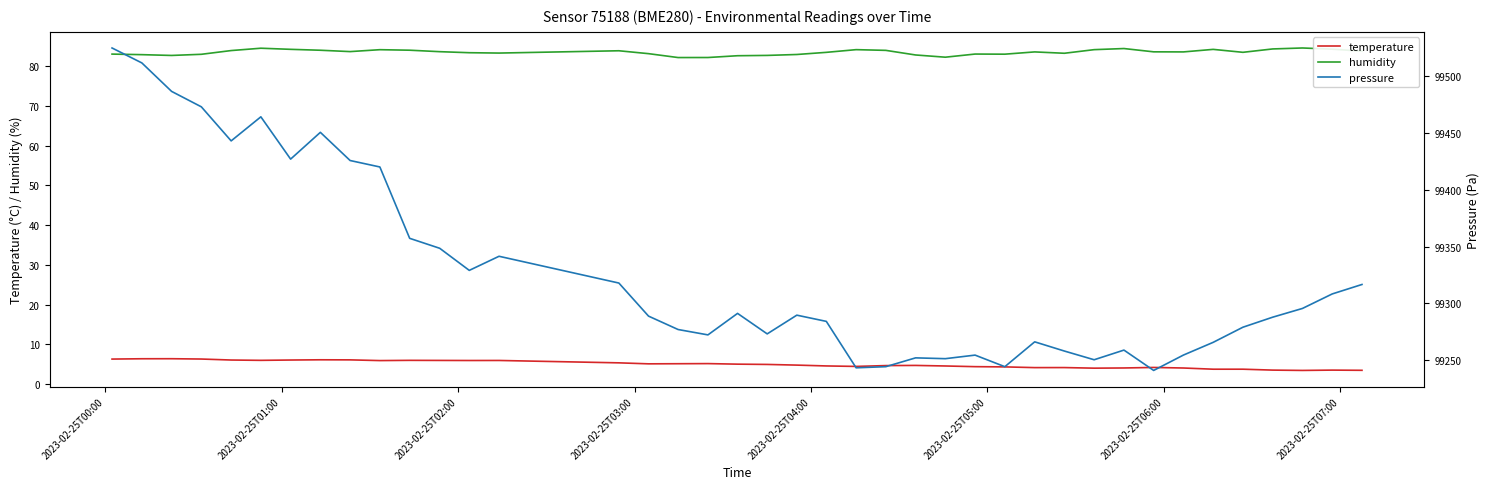

Reading left to right, list all the values displayed in this chart.

temperature: 6.3	6.4	6.4	6.3	6.0	6.0	6.0	6.1	6.1	5.9	6.0	5.9	5.9	5.9	5.3	5.1	5.1	5.1	5.0	4.9	4.8	4.5	4.4	4.6	4.7	4.5	4.4	4.3	4.1	4.1	4.0	4.0	4.2	4.0	3.7	3.7	3.5	3.4	3.5	3.5
humidity: 83.1	83.0	82.8	83.0	84.0	84.6	84.3	84.1	83.7	84.2	84.1	83.7	83.4	83.3	83.9	83.2	82.2	82.2	82.7	82.8	83.0	83.5	84.2	84.0	82.9	82.3	83.1	83.1	83.6	83.3	84.2	84.5	83.7	83.6	84.3	83.5	84.4	84.6	84.3	83.8
pressure: 99524.5	99511.4	99486.4	99472.8	99442.9	99464.0	99426.9	99450.4	99425.6	99420.0	99357.3	99348.5	99329.1	99341.5	99318.0	99288.9	99277.1	99272.4	99291.3	99273.3	99289.8	99284.3	99243.5	99244.5	99252.2	99251.5	99254.6	99244.5	99266.3	99258.2	99250.6	99259.1	99241.2	99254.7	99265.9	99279.2	99288.0	99295.7	99308.4	99316.7